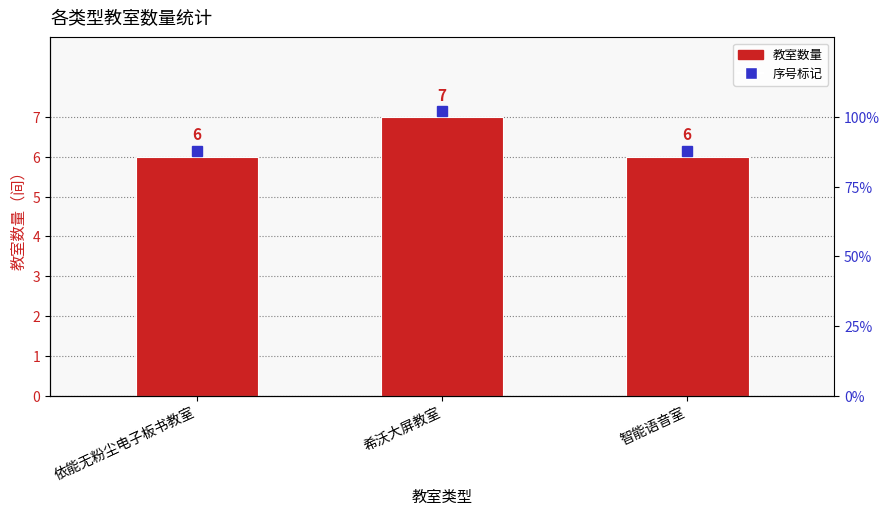

What is the sum of all values?

19